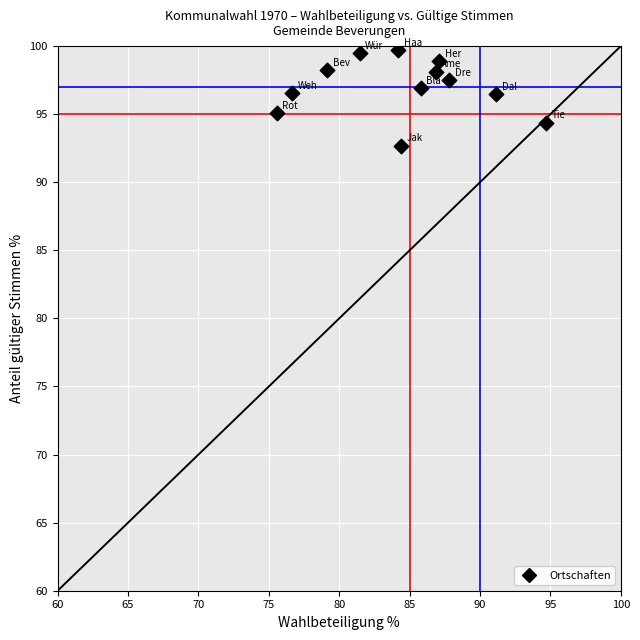

What is the average Y value?

97.0